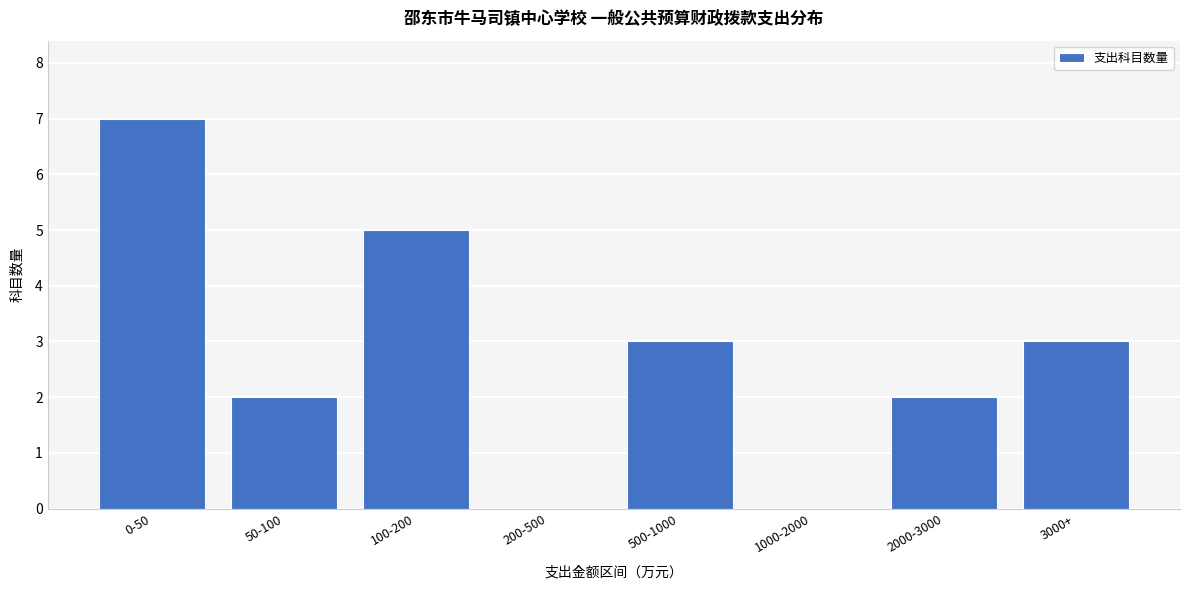

Reading right to left, extract all data points from this chart.

3000+=3	2000-3000=2	1000-2000=0	500-1000=3	200-500=0	100-200=5	50-100=2	0-50=7